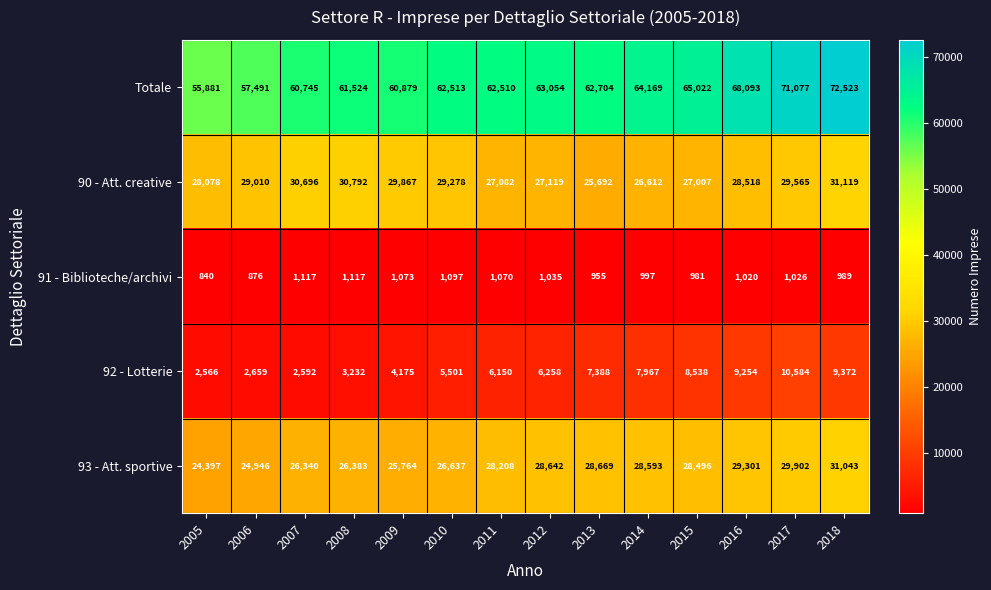

What is the maximum value for 92 - Lotterie?

10584